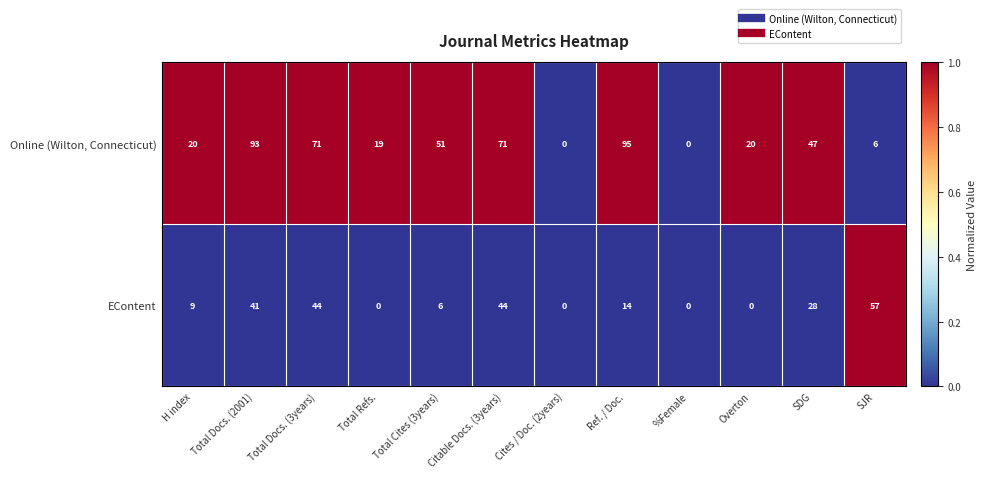

What is the difference between the maximum and minimum values in the Online (Wilton, Connecticut) series?

95